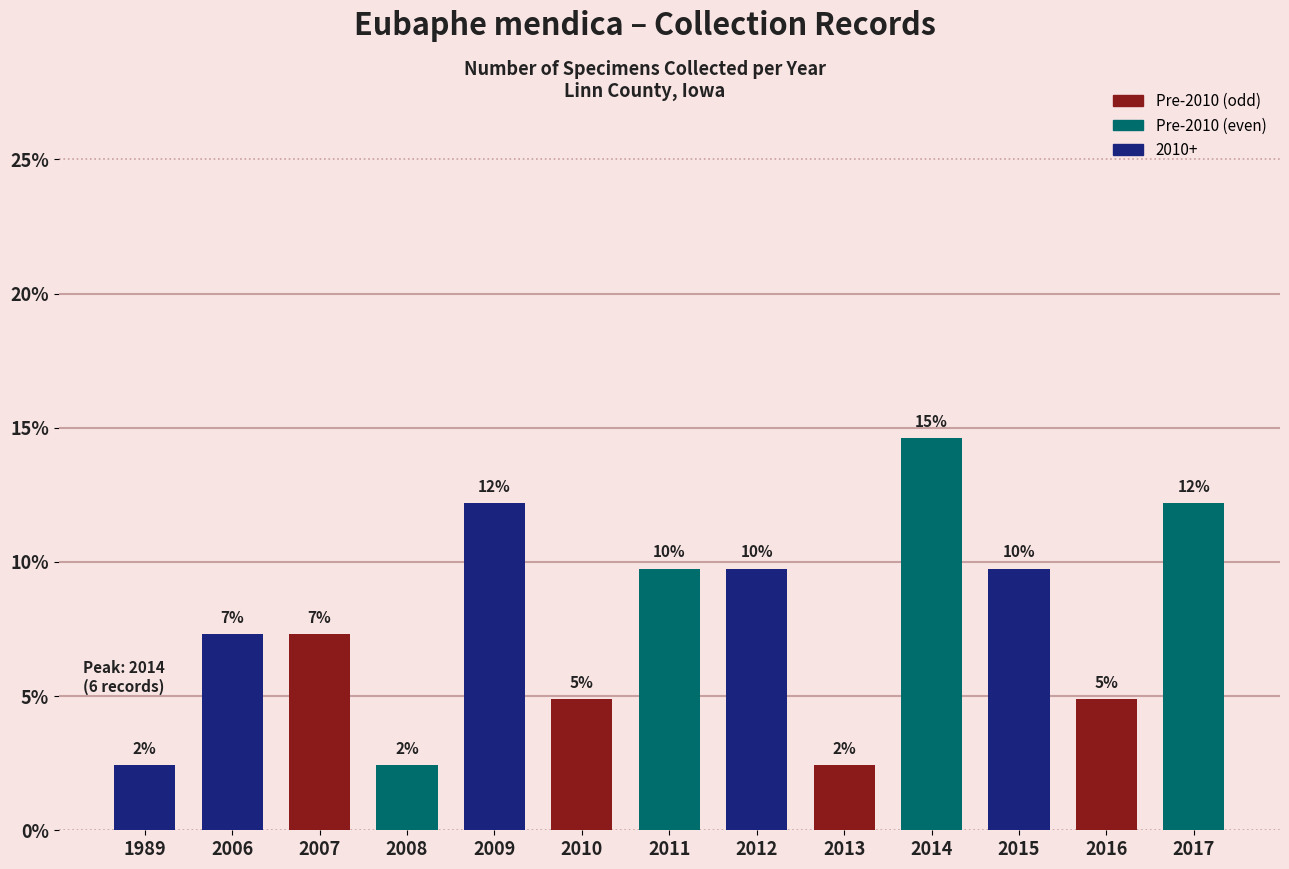

Are the bars horizontal?

No